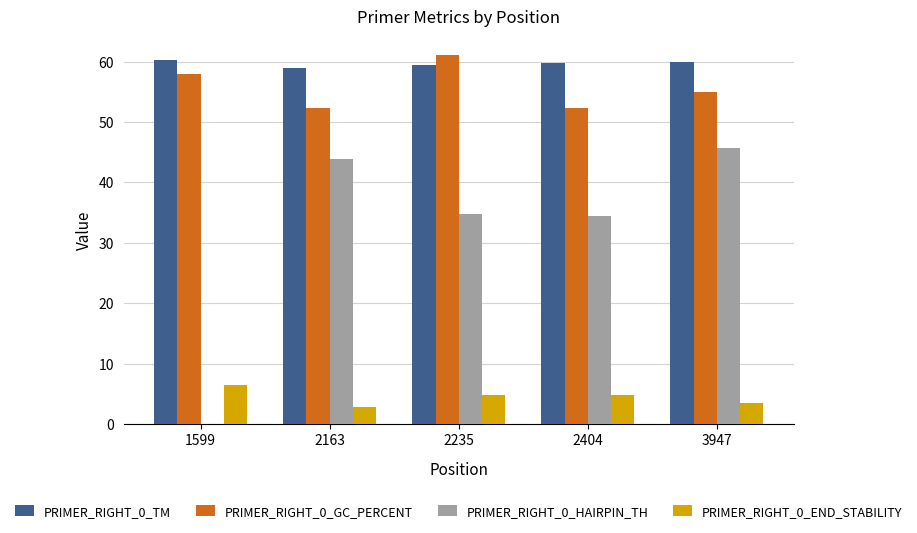

Is the value of PRIMER_RIGHT_0_HAIRPIN_TH at 3947 greater than the value of PRIMER_RIGHT_0_END_STABILITY at 3947?

Yes